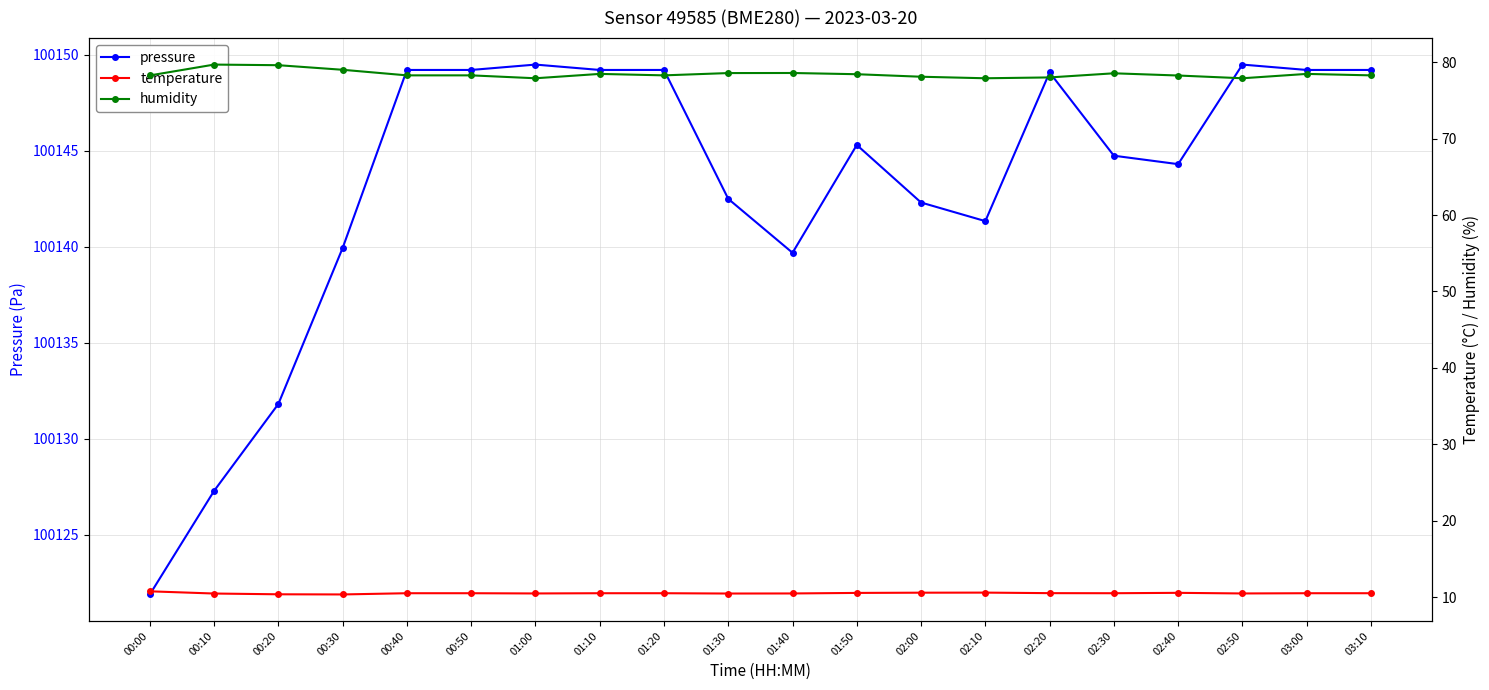

What is the label of the 12th point from the left?

01:50